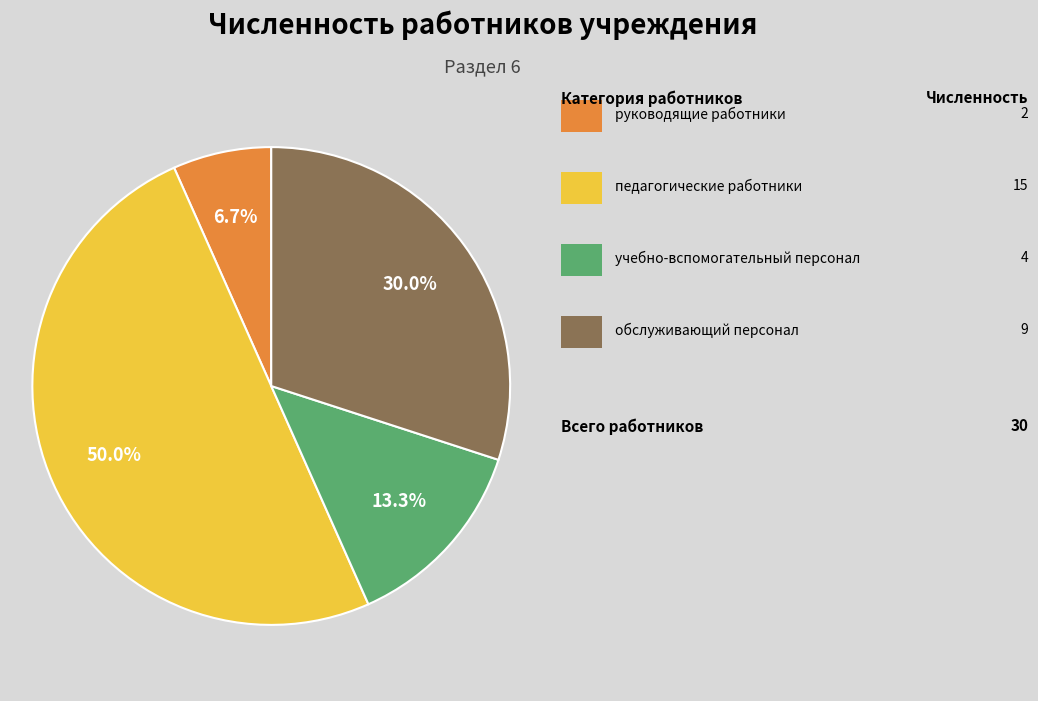

How many slices are in this pie chart?

4